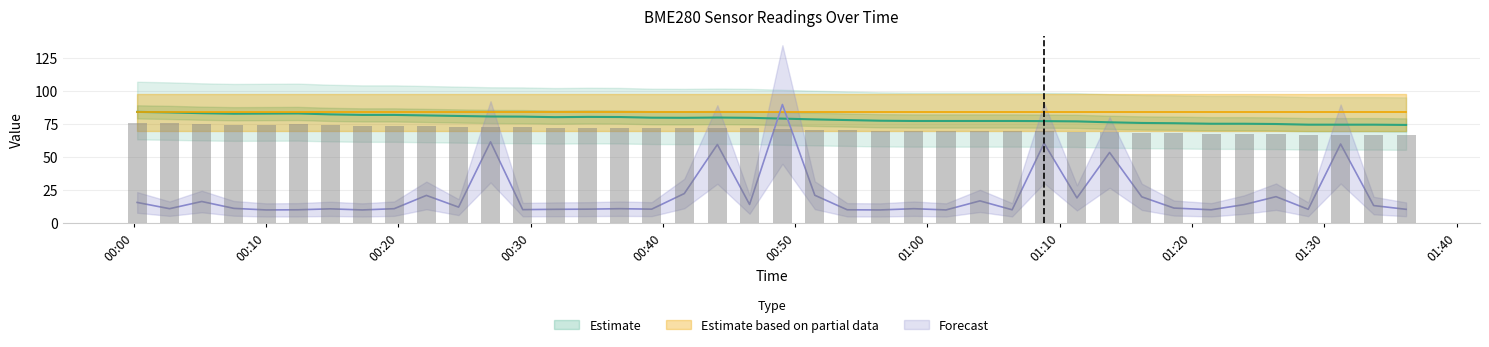

Between 2022/05/09 01:11:18 and 2022/05/09 00:44:07, which is larger?

2022/05/09 00:44:07